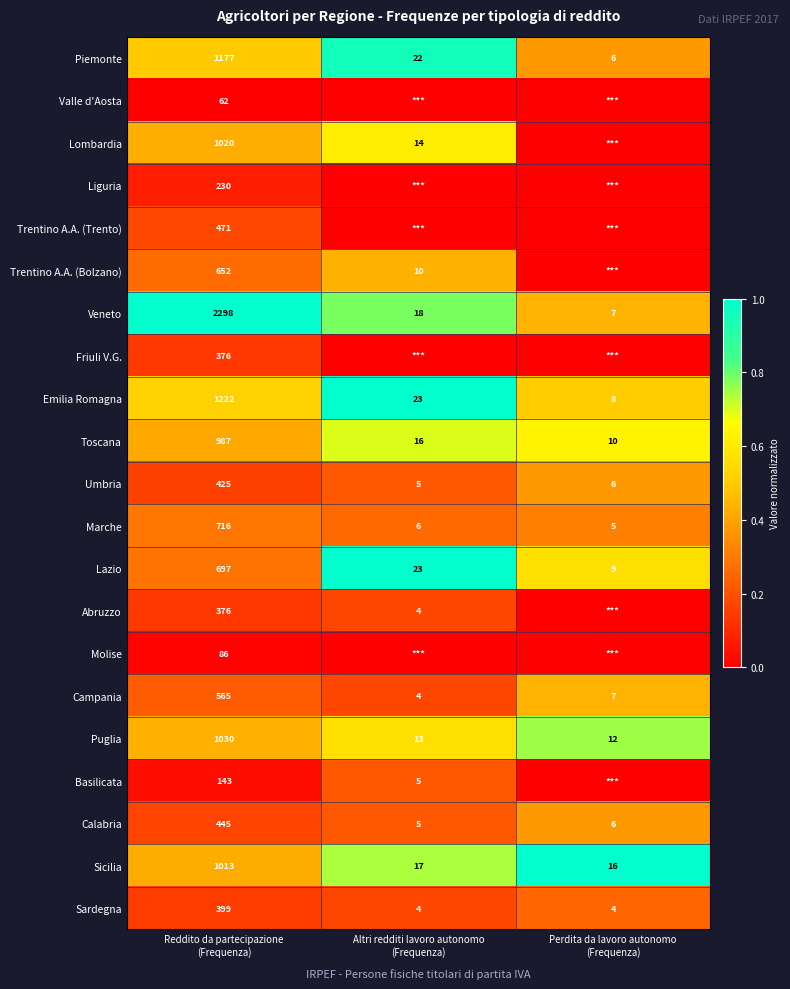

What is the minimum value for Piemonte?

6